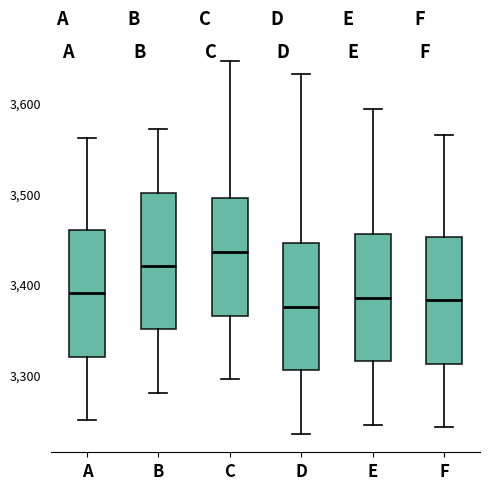

Where is the lower edge of the box for A on the y-axis? The values are not printed on the chart, so give them approximately, as read against the axis.

3320